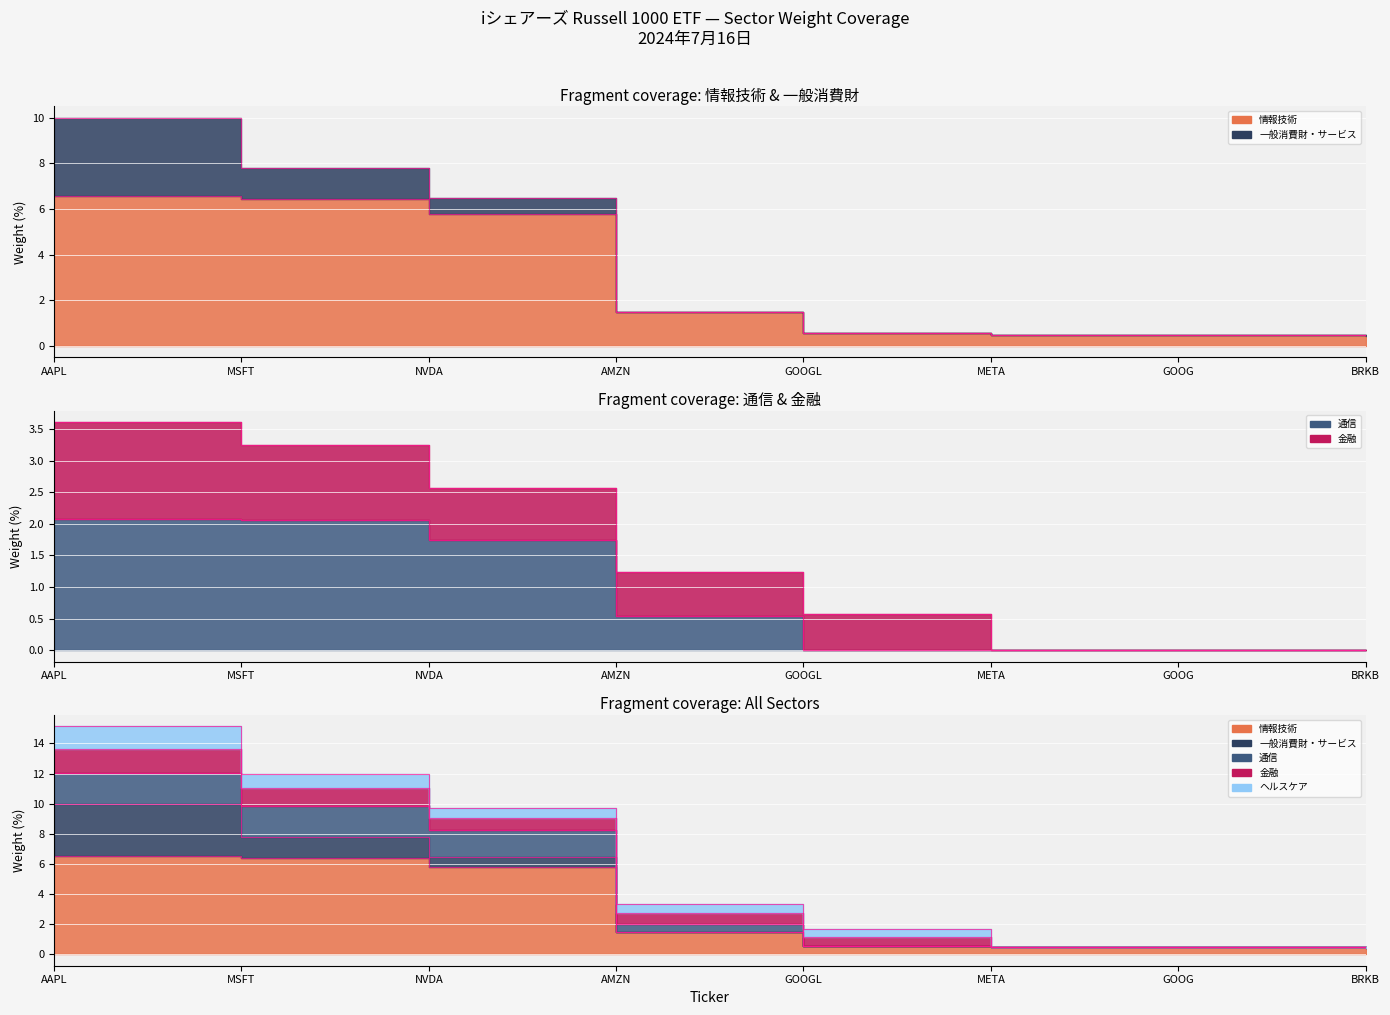

Is it true that Termini_通信 equals 0.0 at GOOG?

True